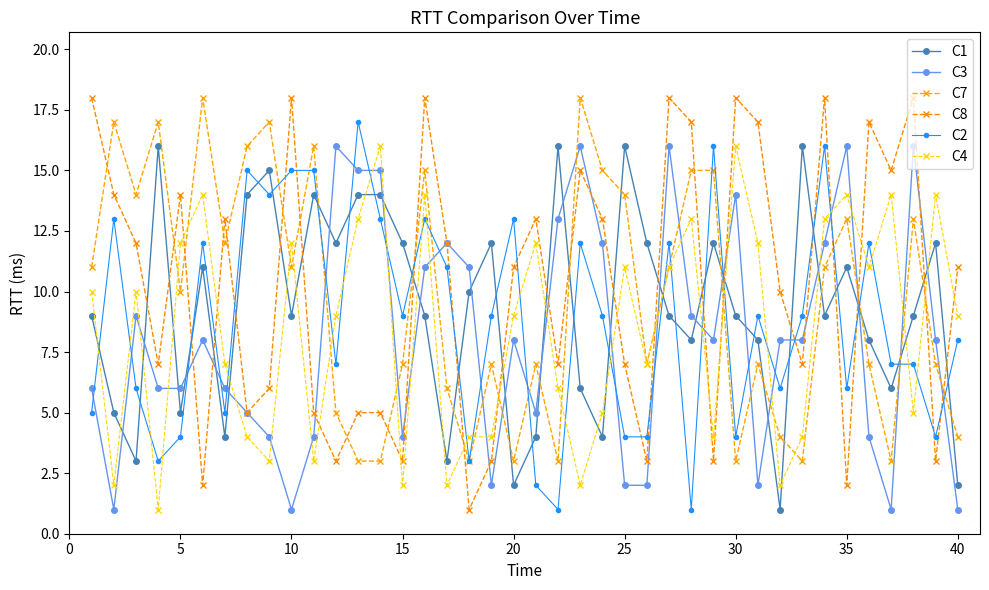

List the series in order of their peak value, lowest first.

C1, C3, C4, C2, C7, C8